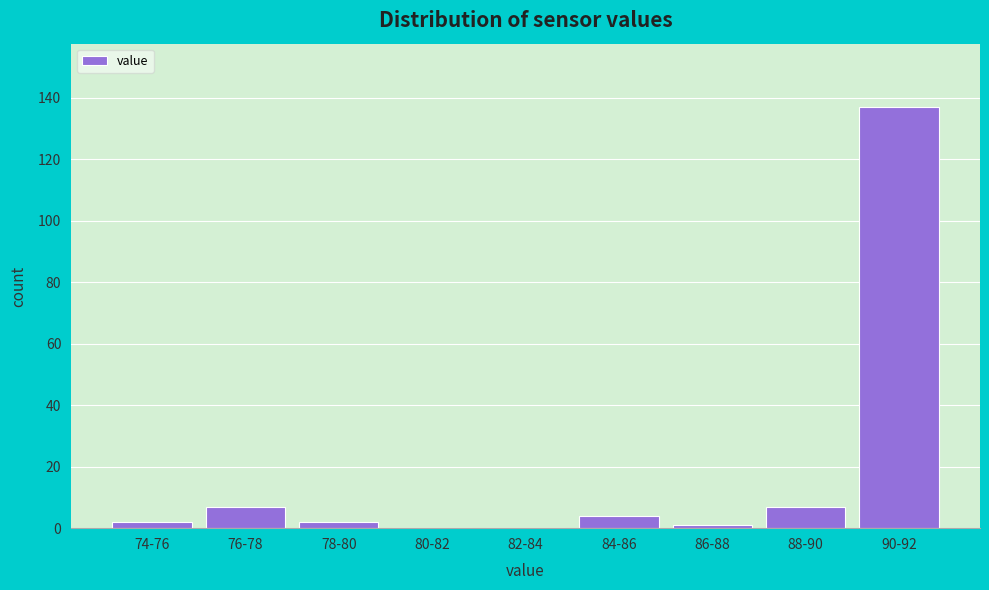

Reading right to left, transcribe all the data shown in this chart.

90-92=137	88-90=7	86-88=1	84-86=4	82-84=0	80-82=0	78-80=2	76-78=7	74-76=2